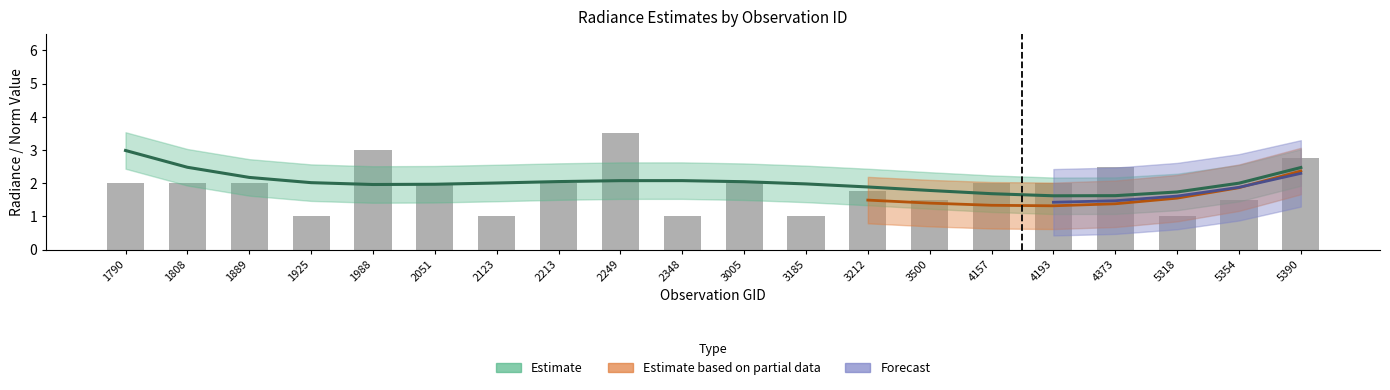

The value of dnbrad at 1988 is 2.9. True or false?

True